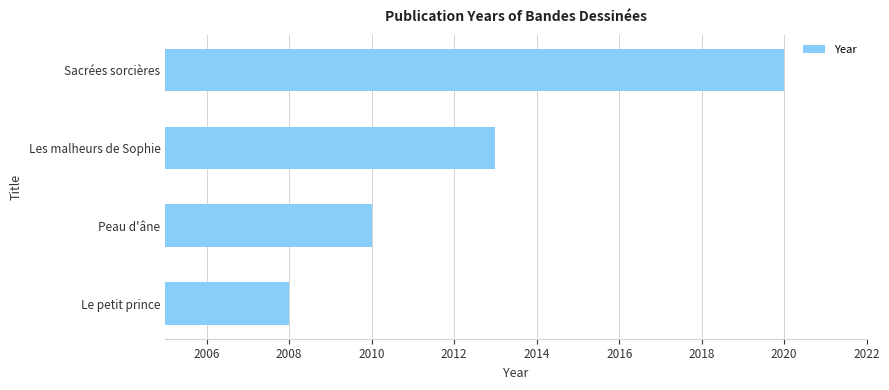

Where is the data nearest to the value 2014?

Les malheurs de Sophie